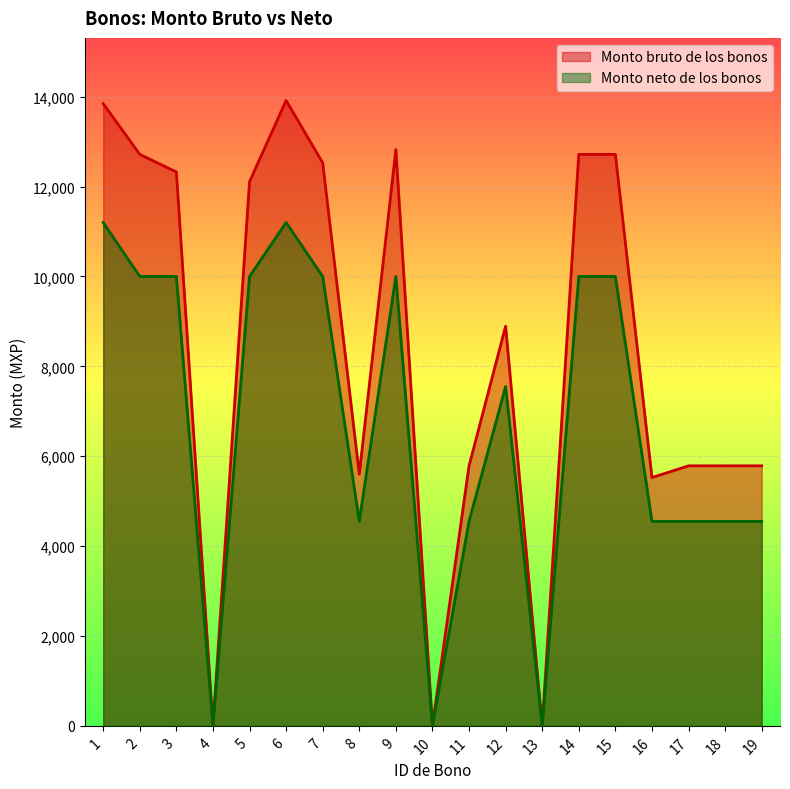

What is the difference between the maximum and minimum values in the Monto bruto de los bonos series?

13916.2